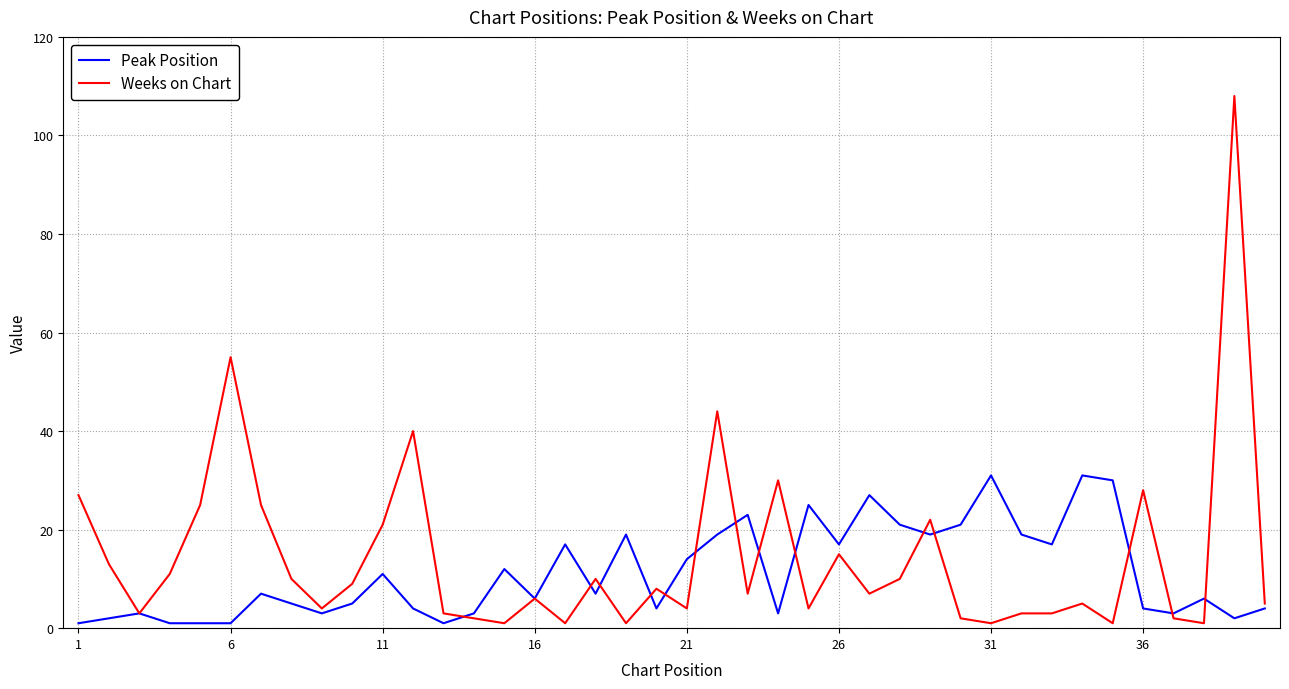

List the series in order of their peak value, lowest first.

Peak Position, Weeks on Chart